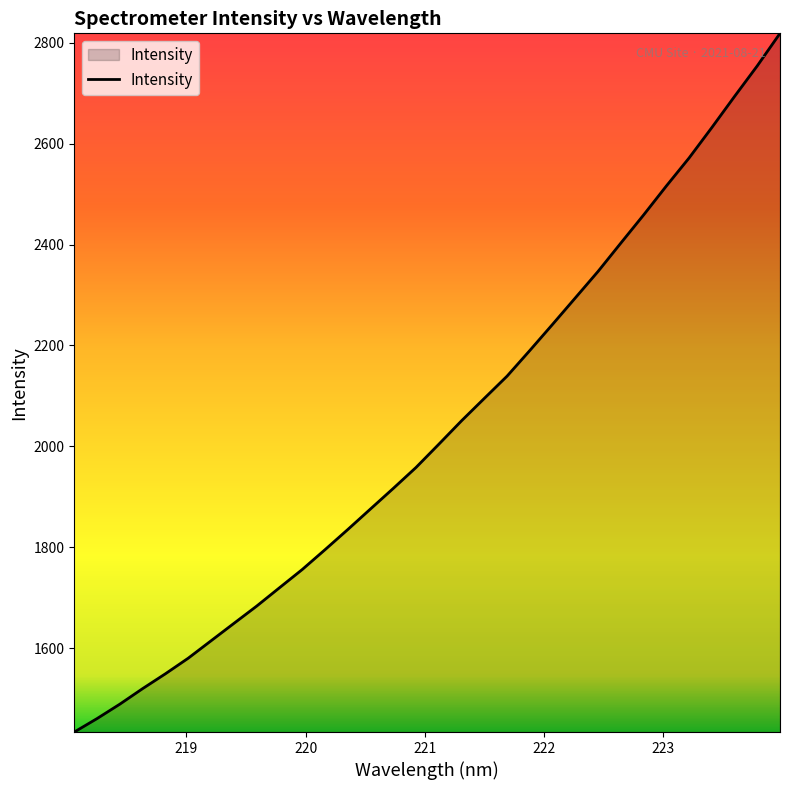

What is the difference between the maximum and minimum values?

1384.7